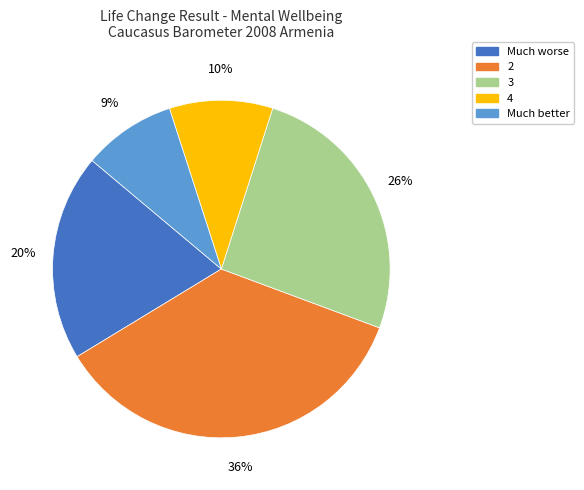

Is there a majority slice in this chart?

No